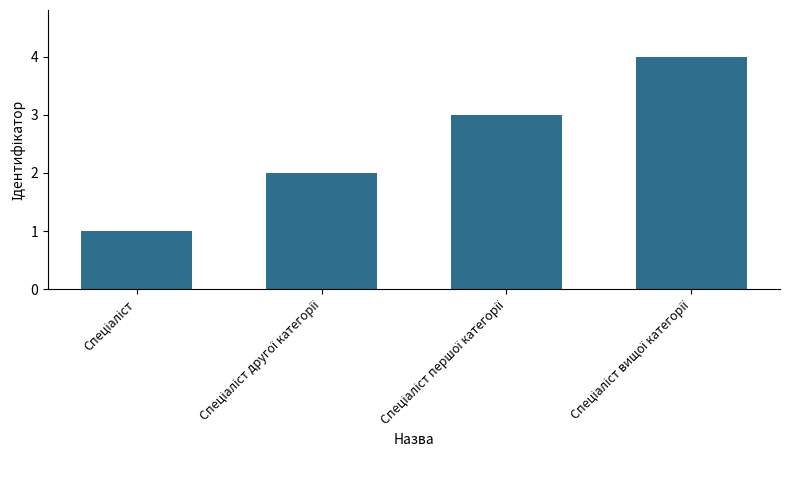

Count the number of data series in this chart.

1